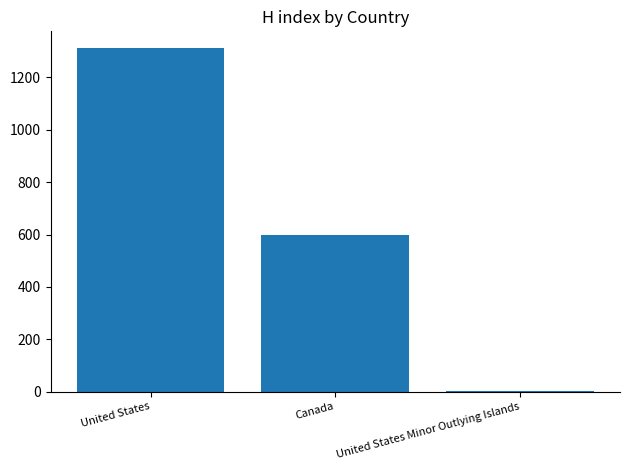

How many data points does each series have?

3